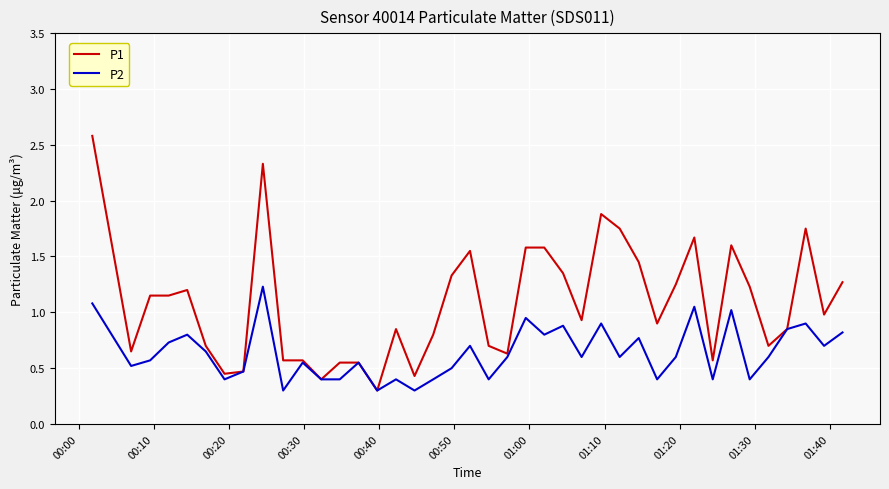

Rank the series by their average value, from highest to lowest.

P1, P2